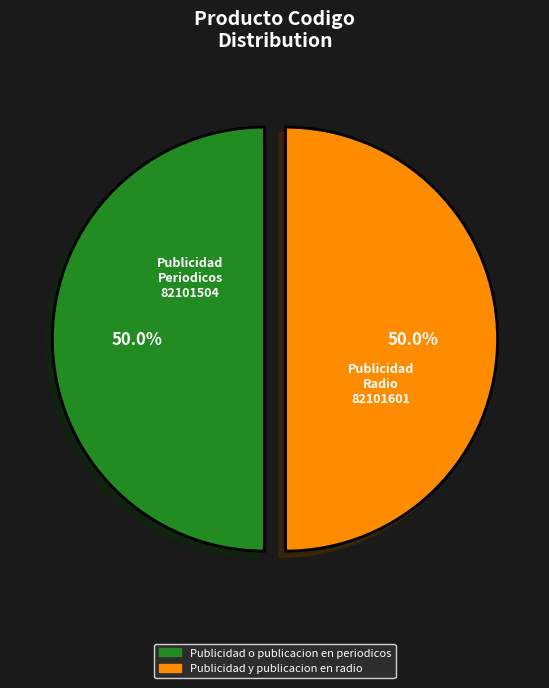

What percentage do Publicidad y publicacion en radio and Publicidad o publicacion en periodicos together represent?

100.0%